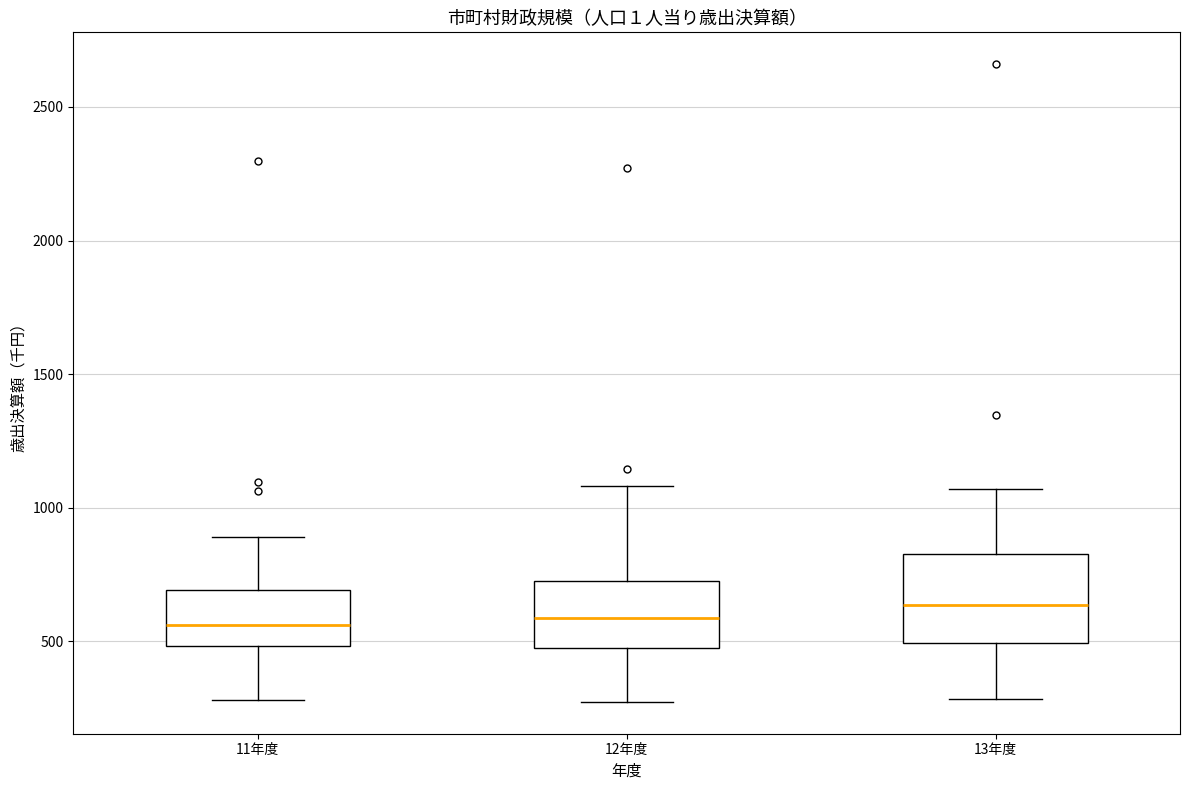

Reading left to right, transcribe this box plot: for each box, give where its median line is, the range the box spans, and where its two whiskers end, as read against the y-axis. The values are not printed on the chart, so give them approximately, as read against the axis.

11年度: median 550, box 500 to 700, whiskers 300 to 900
12年度: median 600, box 500 to 700, whiskers 250 to 1100
13年度: median 650, box 500 to 850, whiskers 300 to 1050